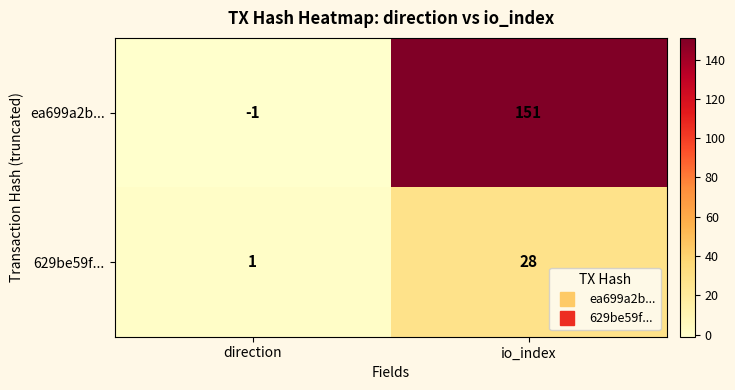

At which label is ea699a2b... closest to 75?

direction